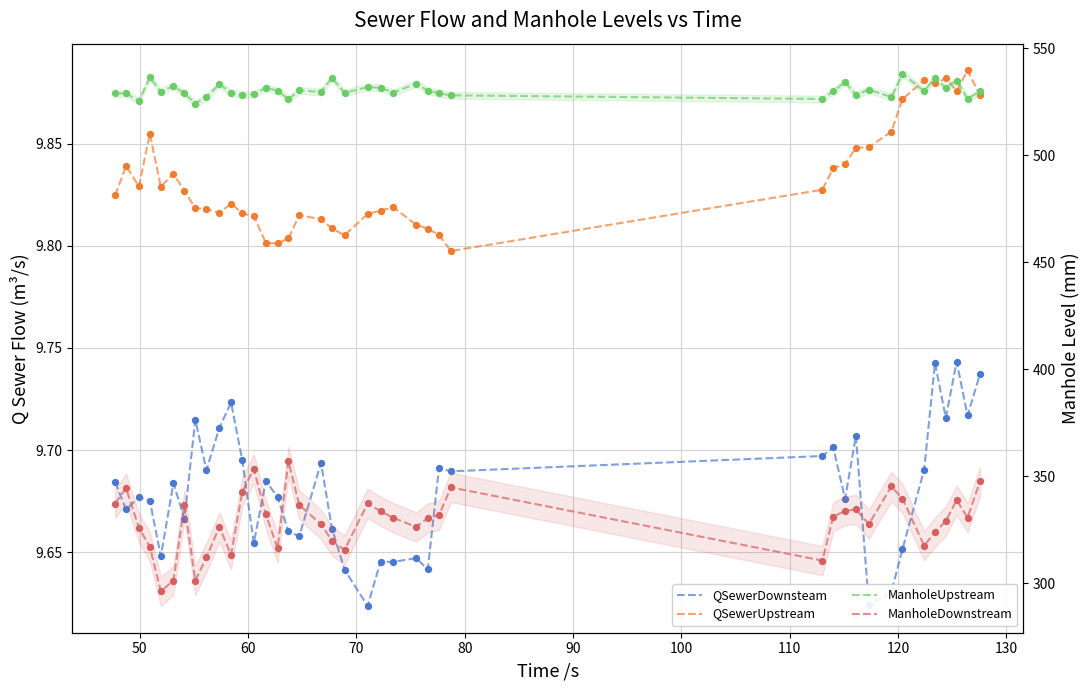

Which series has the largest total across all categories?

ManholeUpstream